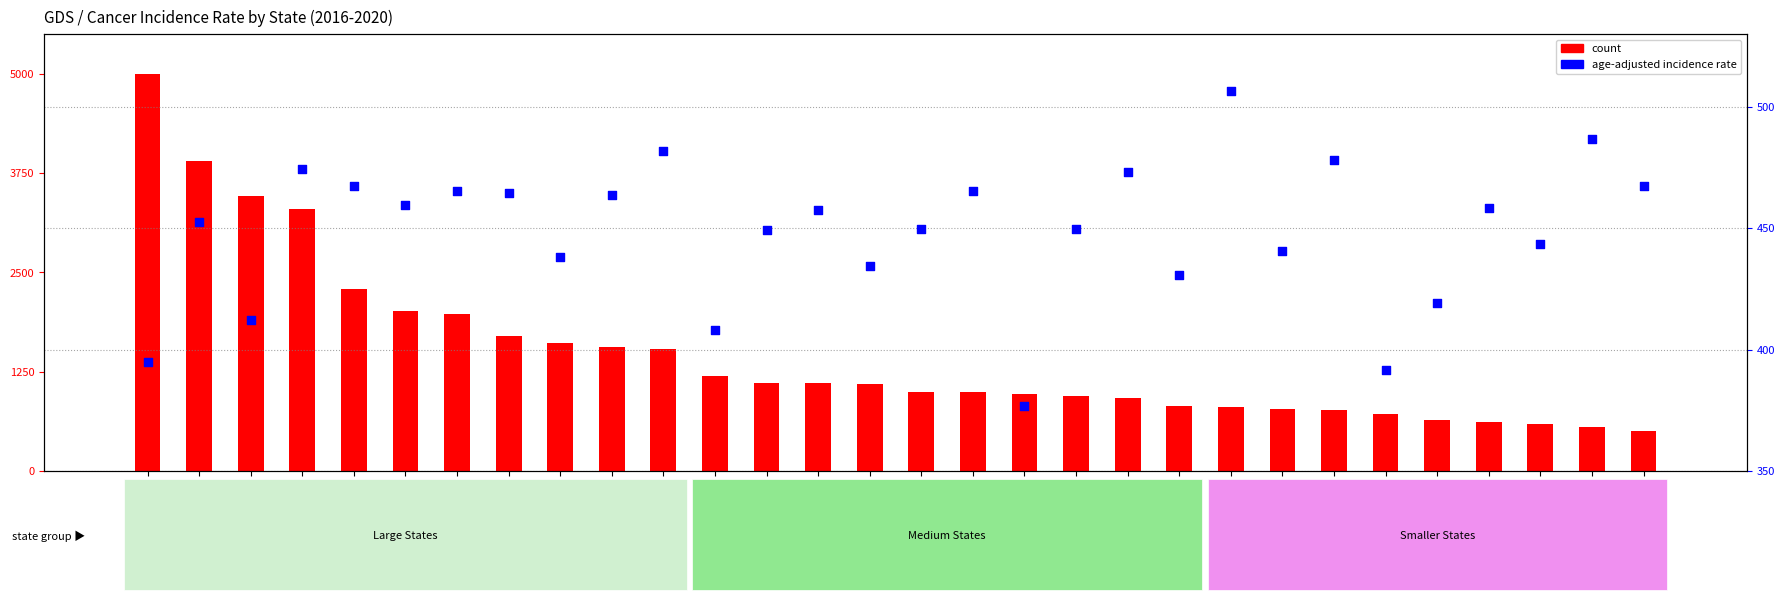

Which series reaches the minimum Y coordinate?

age-adjusted rate